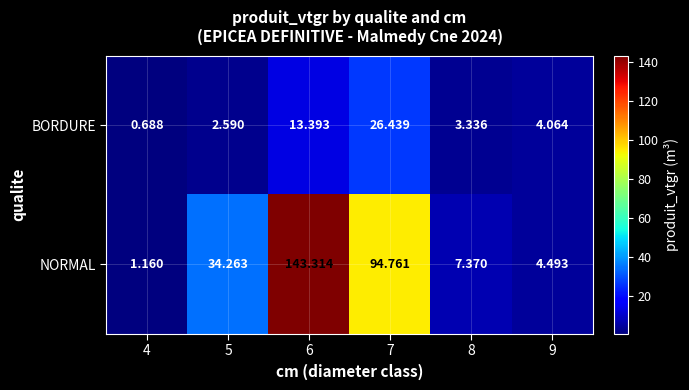

Rank the series at 4 from lowest to highest value.

BORDURE, NORMAL